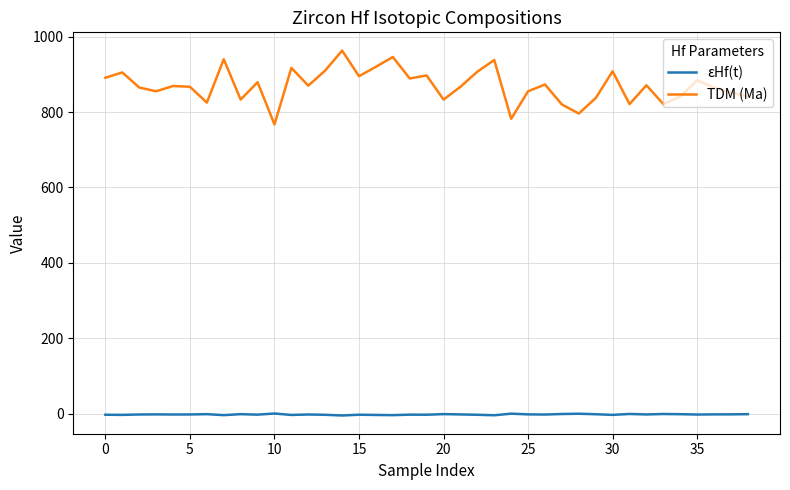

True or false: εHf(t) and TDM (Ma) intersect in this chart.

False